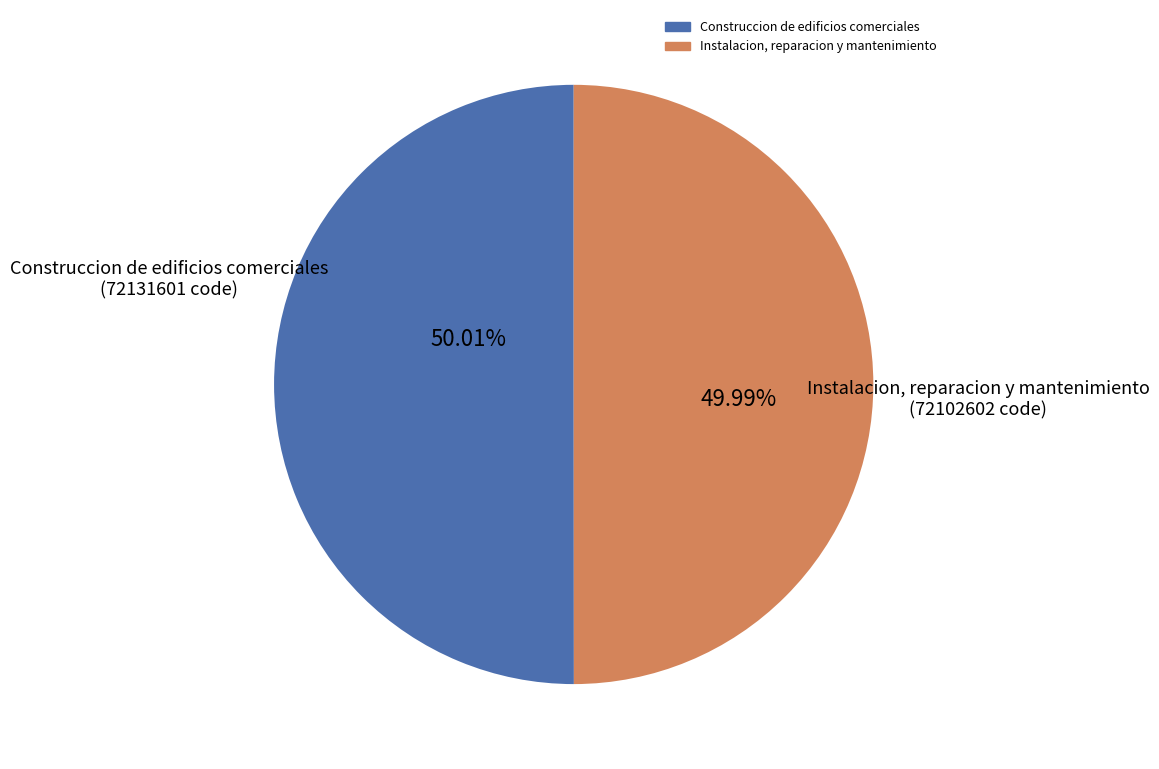

How many slices are in this pie chart?

2